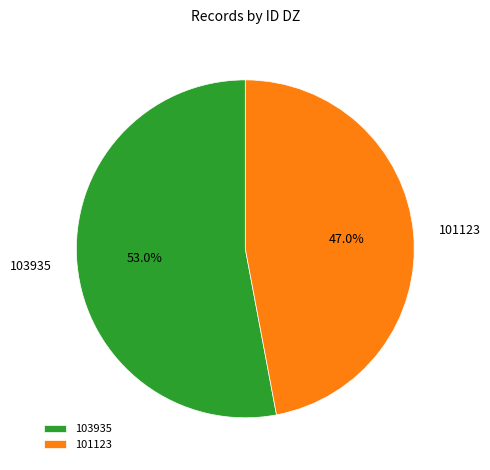

Between 103935 and 101123, which is larger?

103935